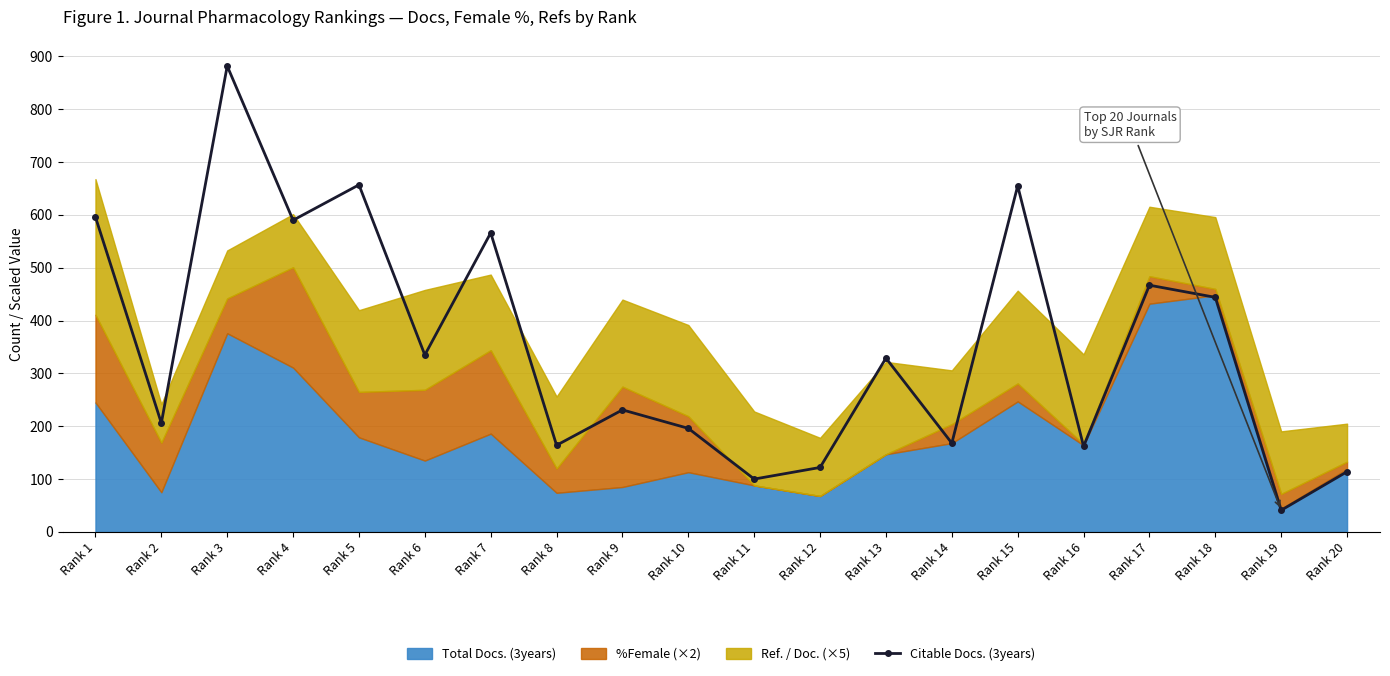

The value of Citable Docs. (3years) at Rank 7 is 566. True or false?

True